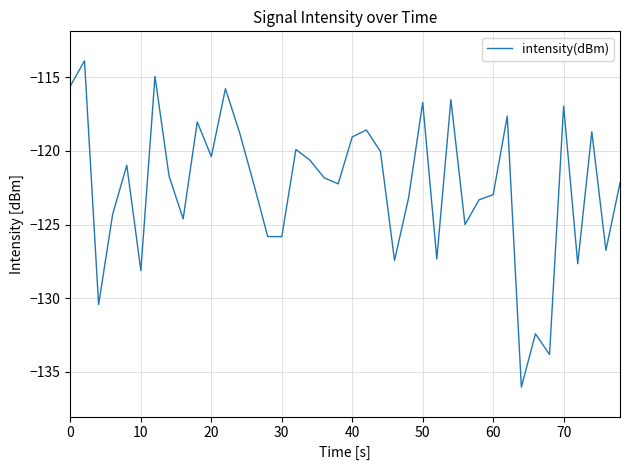

What is the minimum value shown in the chart?

-136.0